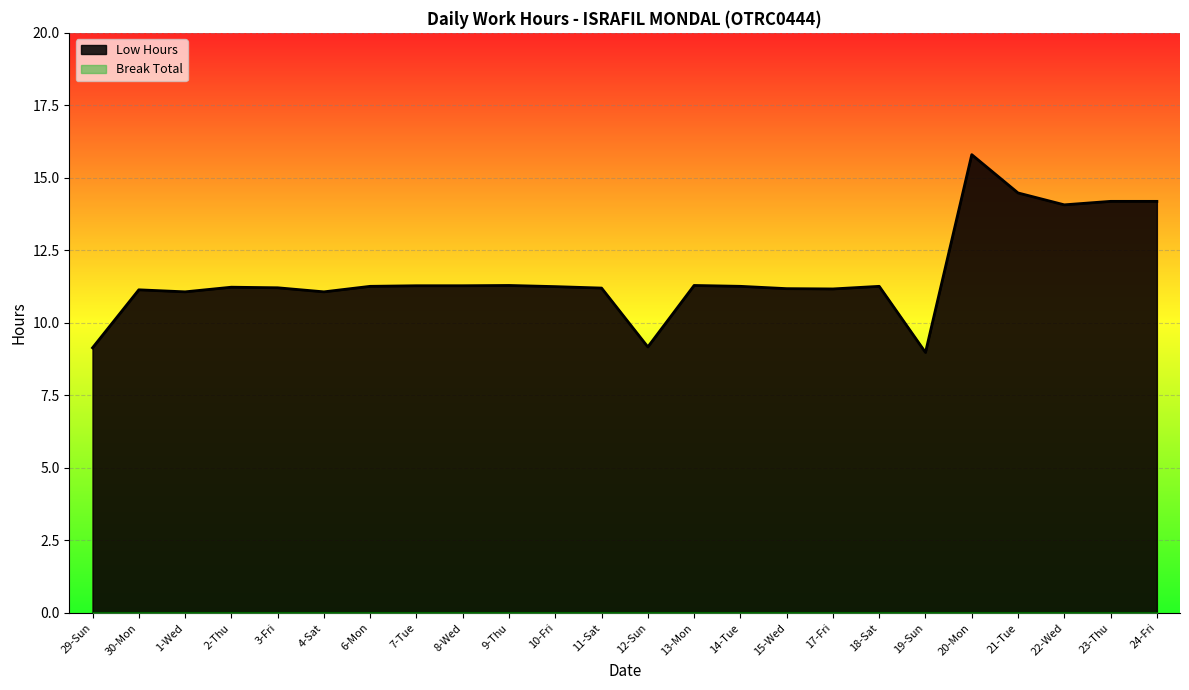

Reading left to right, transcribe all the data shown in this chart.

29-Sun=9.1	30-Mon=11.1	1-Wed=11.1	2-Thu=11.2	3-Fri=11.2	4-Sat=11.1	6-Mon=11.3	7-Tue=11.3	8-Wed=11.3	9-Thu=11.3	10-Fri=11.2	11-Sat=11.2	12-Sun=9.2	13-Mon=11.3	14-Tue=11.3	15-Wed=11.2	17-Fri=11.2	18-Sat=11.3	19-Sun=9.0	20-Mon=15.8	21-Tue=14.5	22-Wed=14.1	23-Thu=14.2	24-Fri=14.2